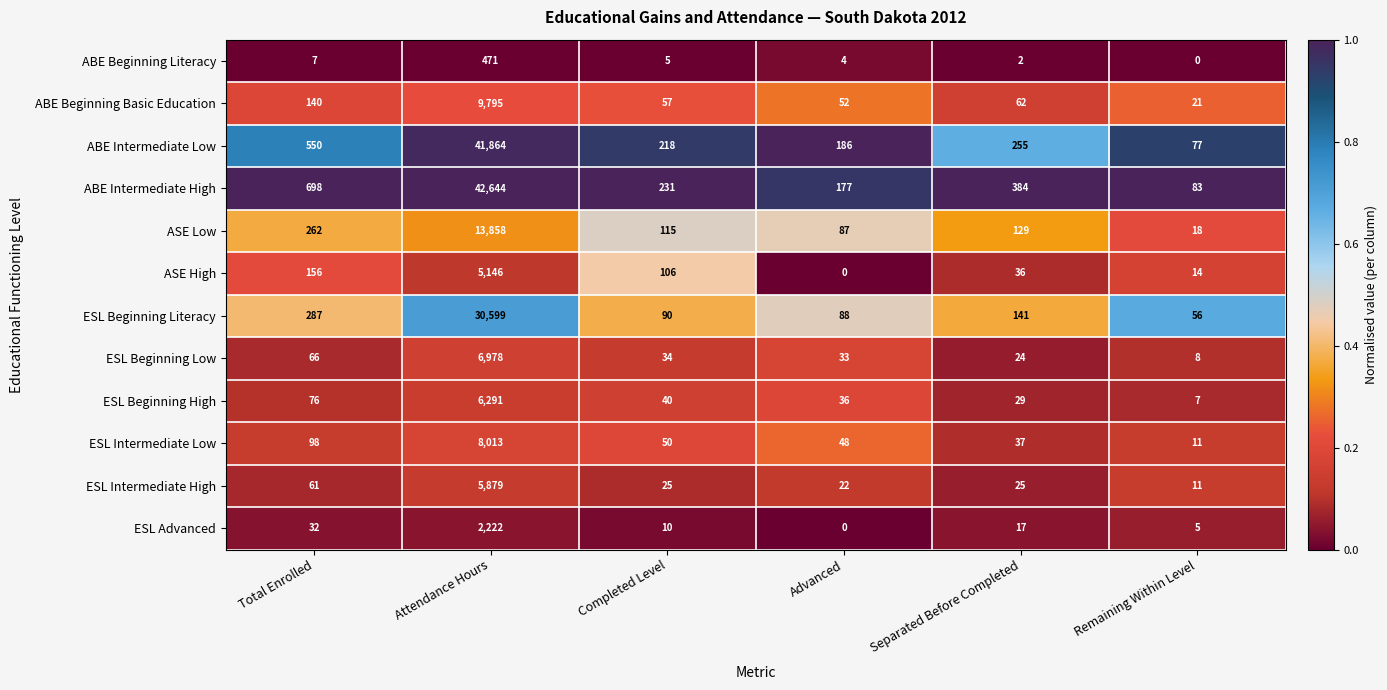

Which label corresponds to the largest value in the chart?

Attendance Hours